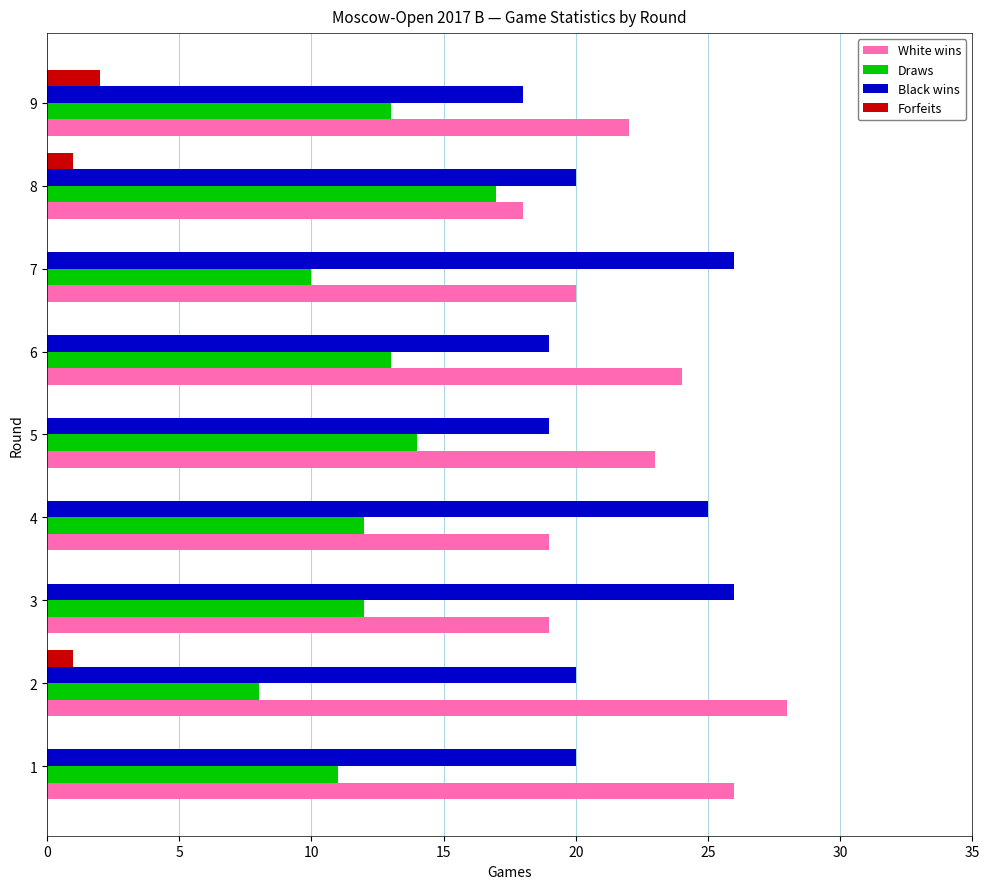

What is the greatest value displayed?

28